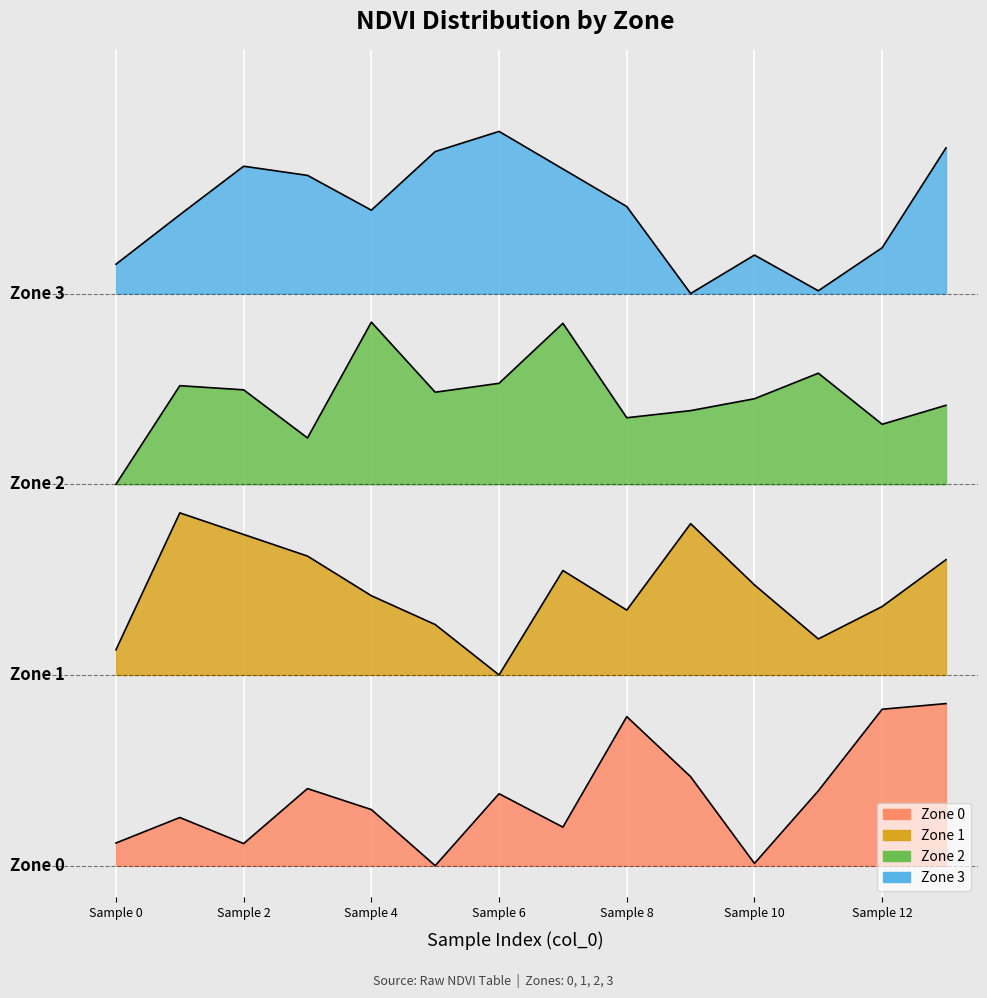

What is the average value of the Zone 0 series?

0.1